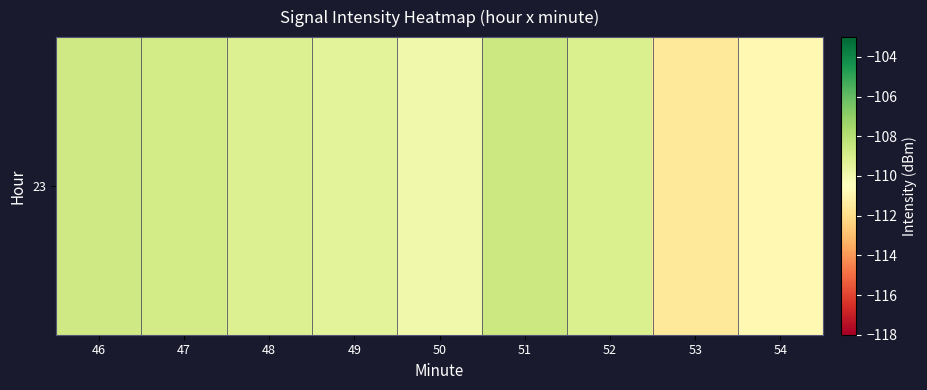

The chart shows a value of -111.5 at 53. True or false?

True